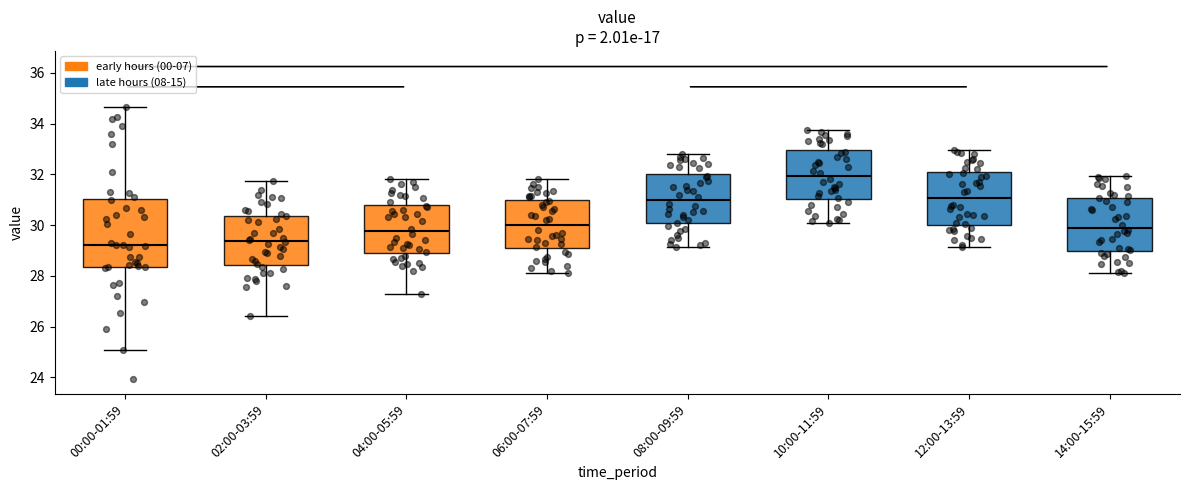

Reading left to right, transcribe this box plot: for each box, give where its median line is, the range the box spans, and where its two whiskers end, as read against the y-axis. The values are not printed on the chart, so give them approximately, as read against the axis.

00:00-01:59: median 29.2, box 28.4 to 31.0, whiskers 25.0 to 34.6
02:00-03:59: median 29.4, box 28.4 to 30.4, whiskers 26.4 to 31.8
04:00-05:59: median 29.8, box 29.0 to 30.8, whiskers 27.4 to 31.8
06:00-07:59: median 30.0, box 29.2 to 31.0, whiskers 28.2 to 31.8
08:00-09:59: median 31.0, box 30.0 to 32.0, whiskers 29.2 to 32.8
10:00-11:59: median 32.0, box 31.0 to 33.0, whiskers 30.2 to 33.8
12:00-13:59: median 31.0, box 30.0 to 32.0, whiskers 29.2 to 33.0
14:00-15:59: median 30.0, box 29.0 to 31.0, whiskers 28.2 to 32.0